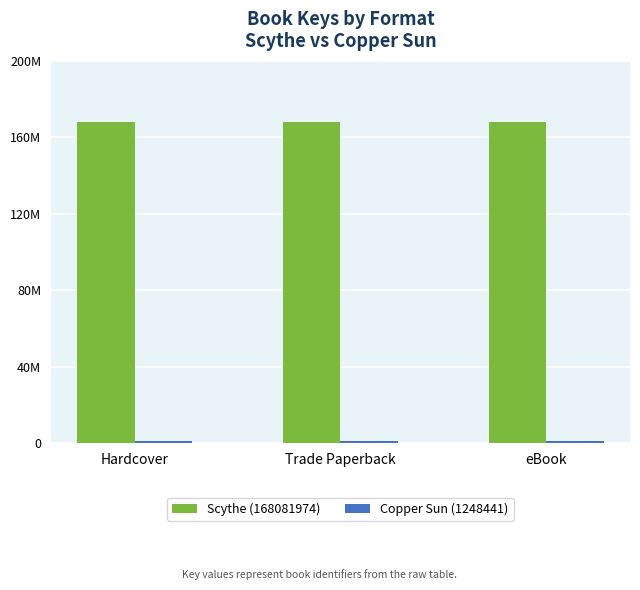

Which series has the widest spread of values?

Scythe (168081974)